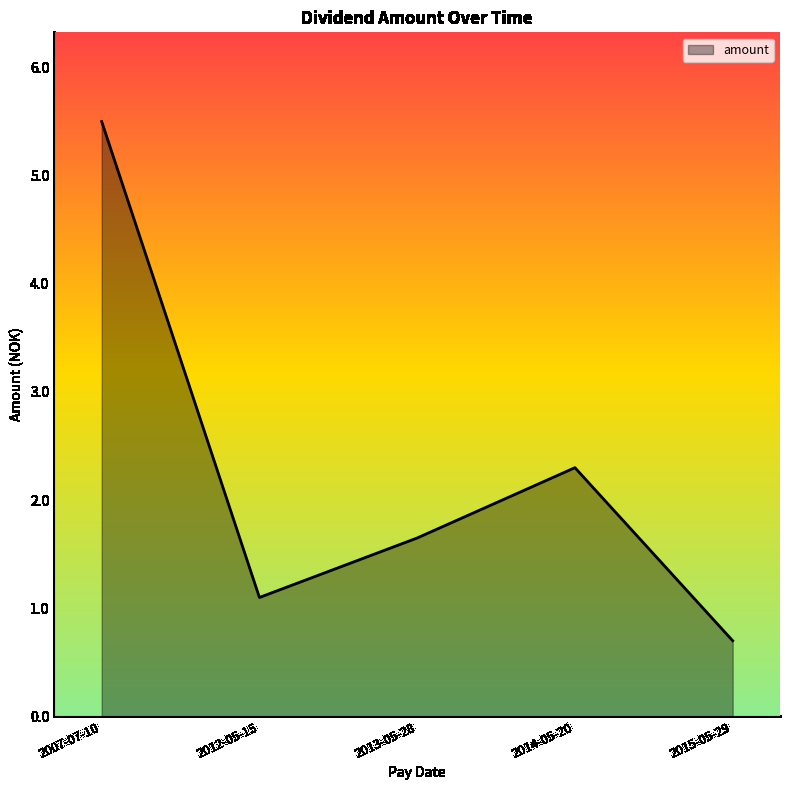

At which category does the data reach its first local valley?

2012-05-15